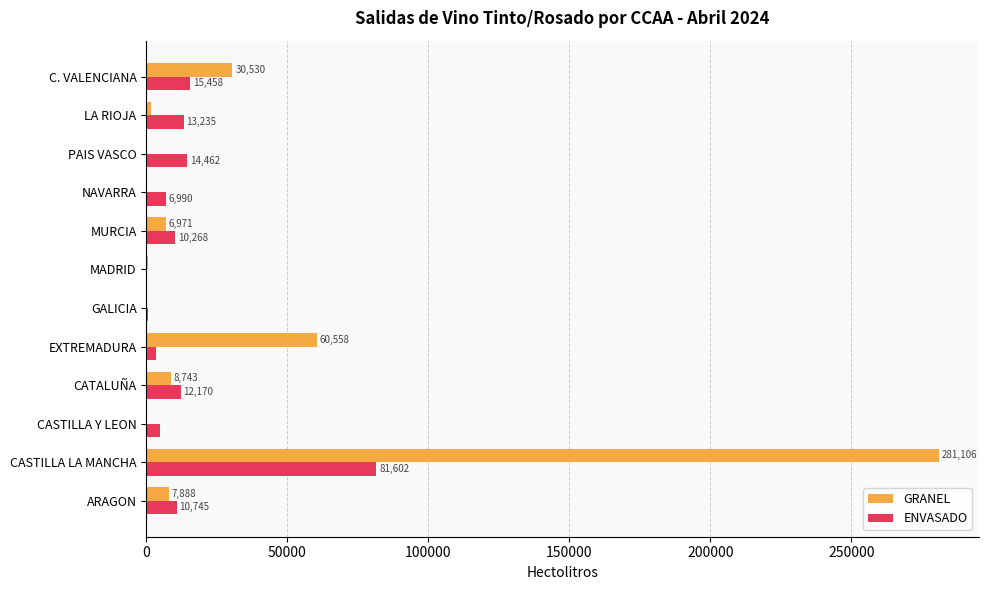

At which category is the sum across all series the highest?

CASTILLA LA MANCHA